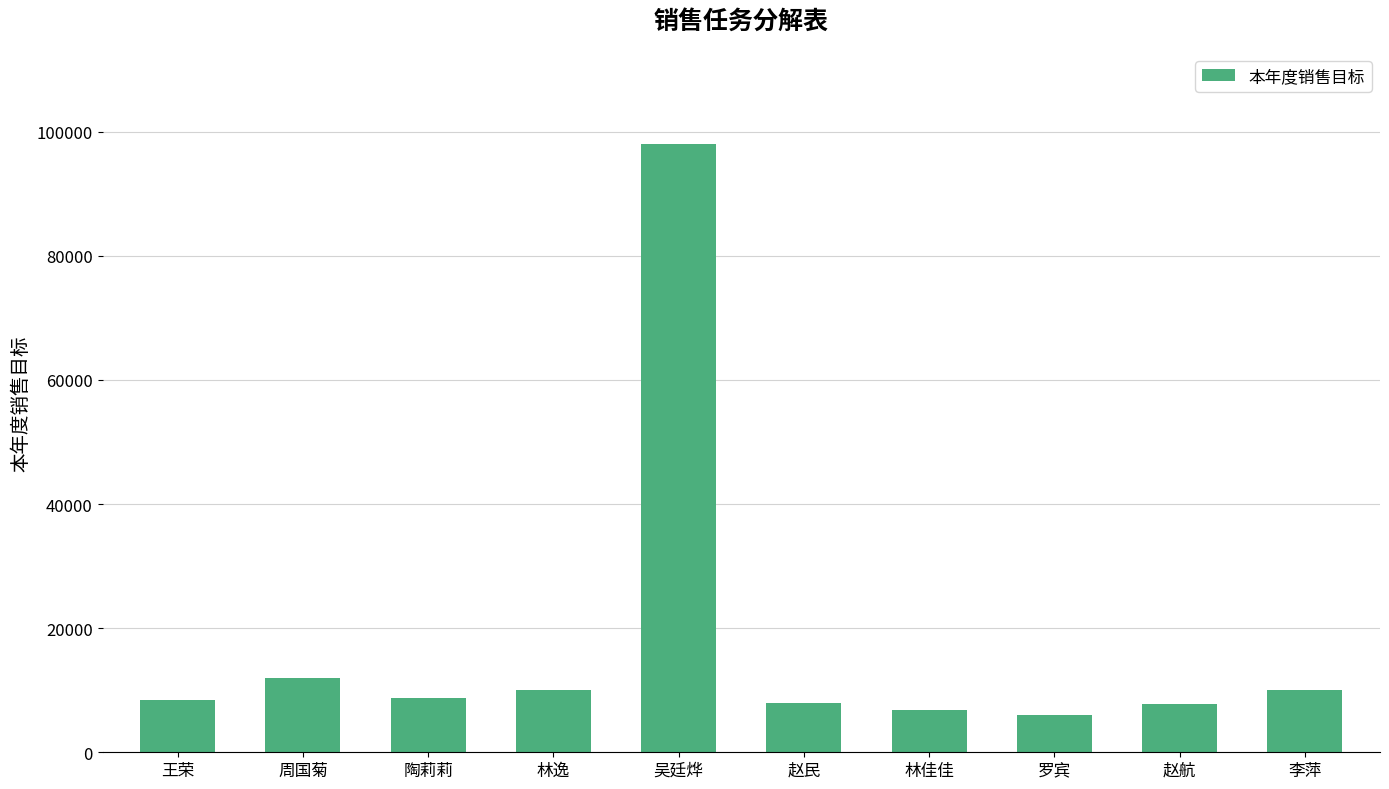

Count the number of data series in this chart.

1